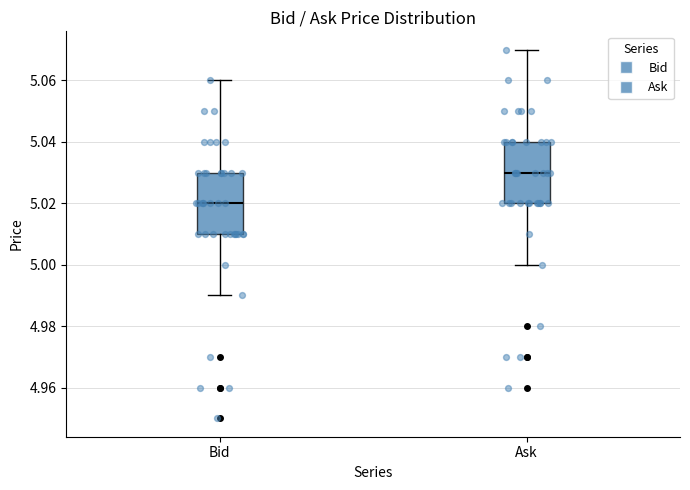

Which box's median line is the highest?

Ask